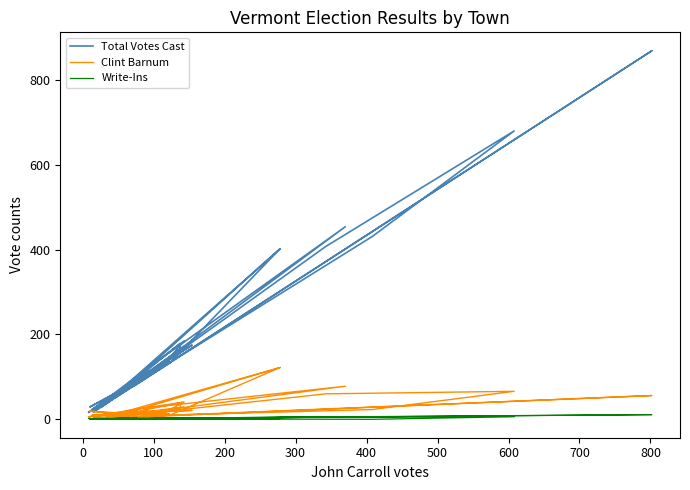

True or false: Total Votes Cast has a value of 34 at 700.

False